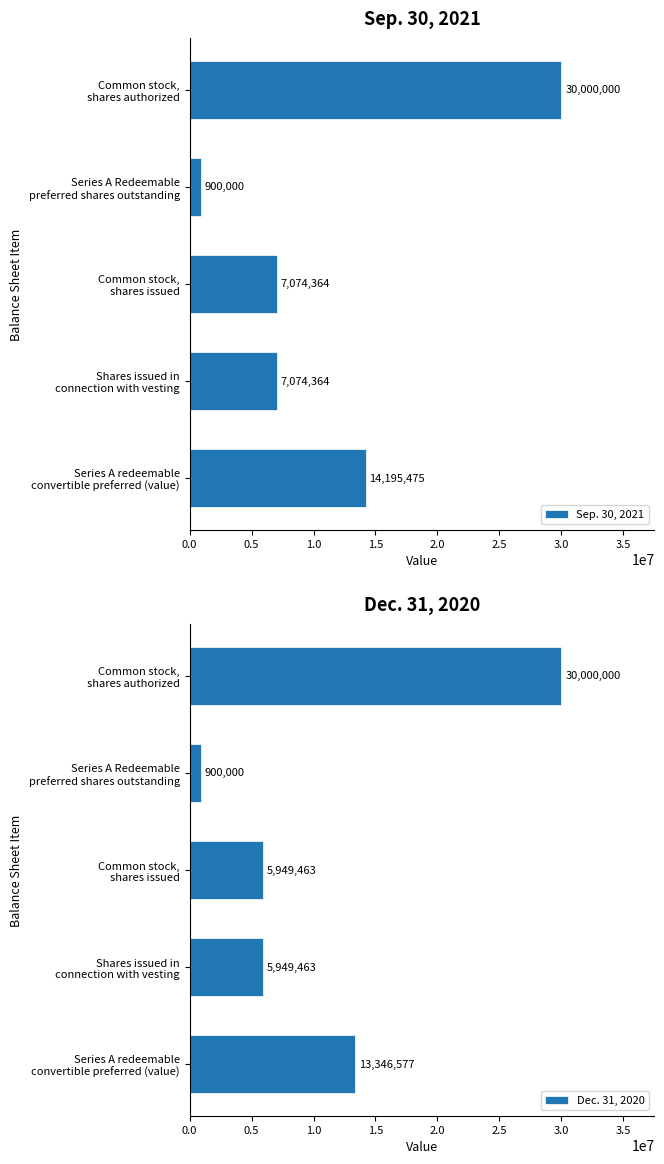

What is the difference between the second highest and minimum values in the Sep. 30, 2021 series?

13295475